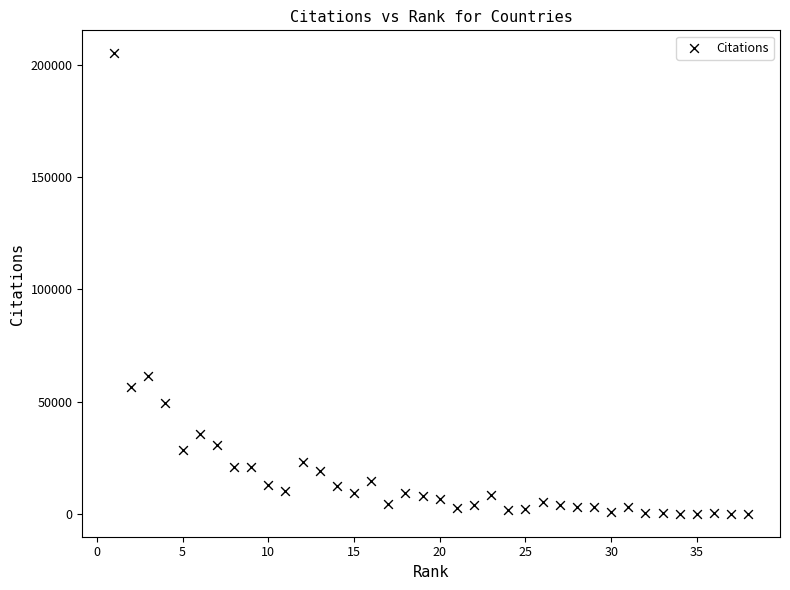

What is the range of X values (max minus min)?

37